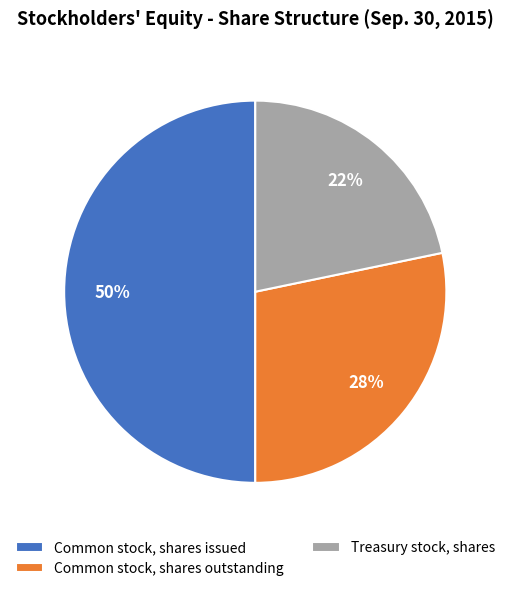

To the nearest percent, what is the combined percentage of Common stock, shares outstanding and Common stock, shares issued?

78%